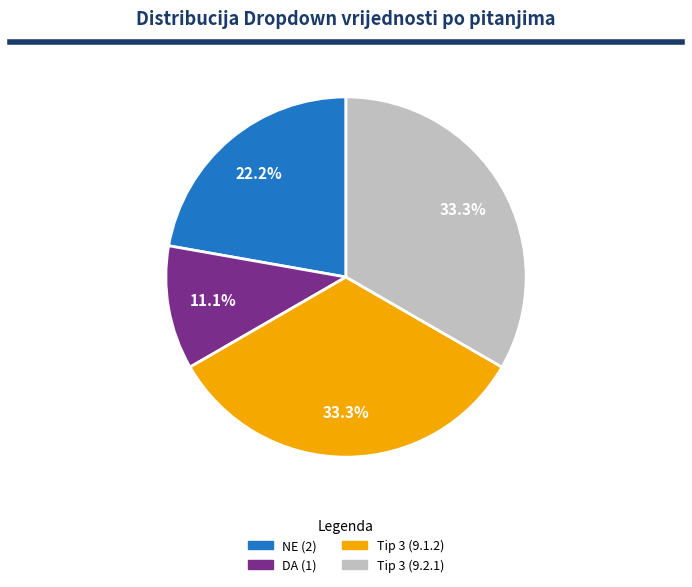

Count the number of slices in the pie.

4